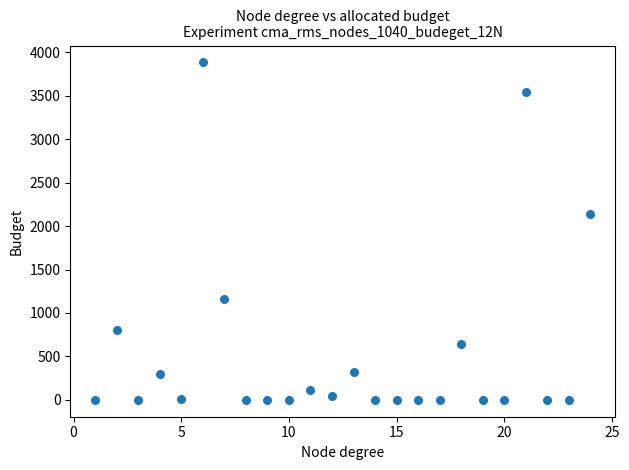

What Y value in the scatter plot is closest to 1942?

2136.0